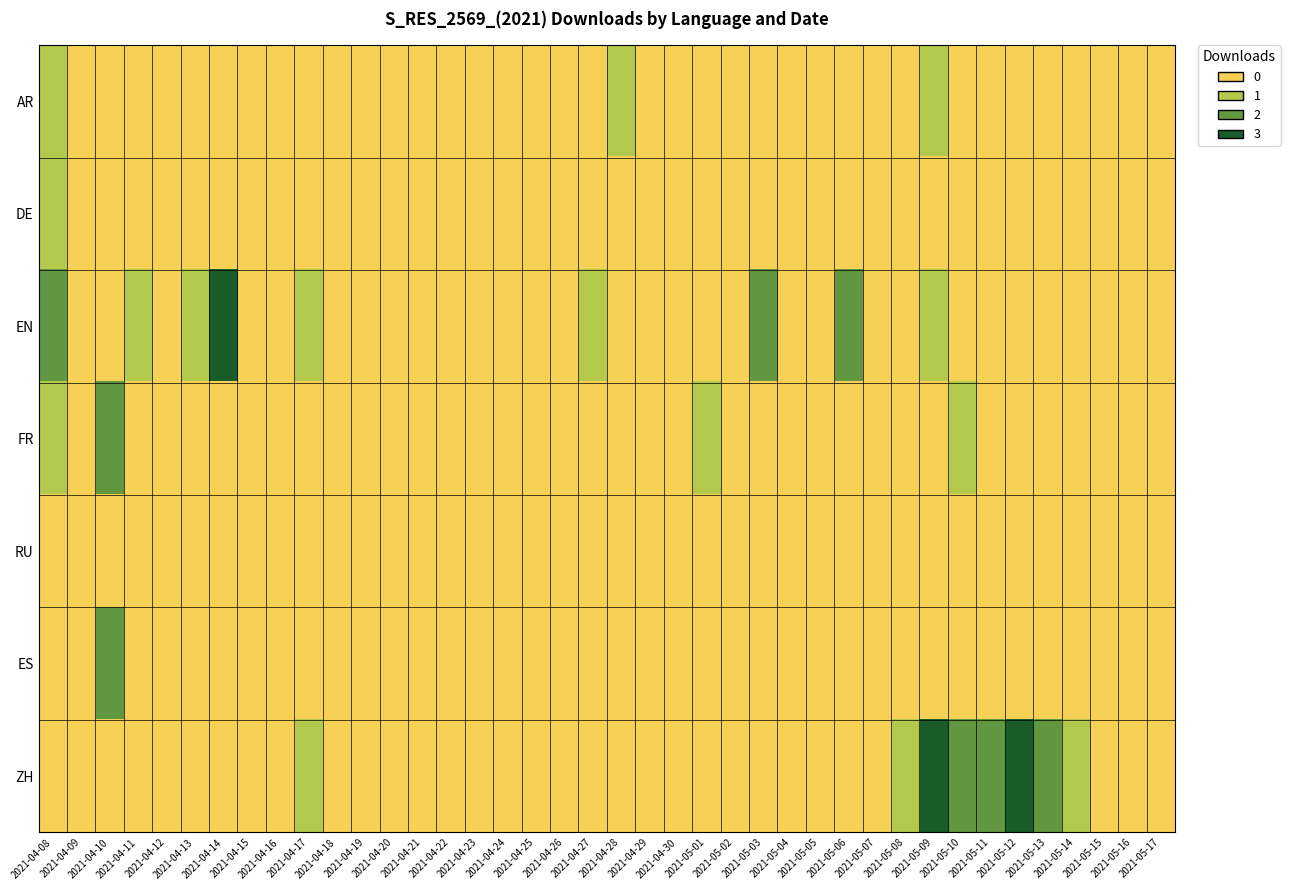

Which series has the largest total across all categories?

ZH